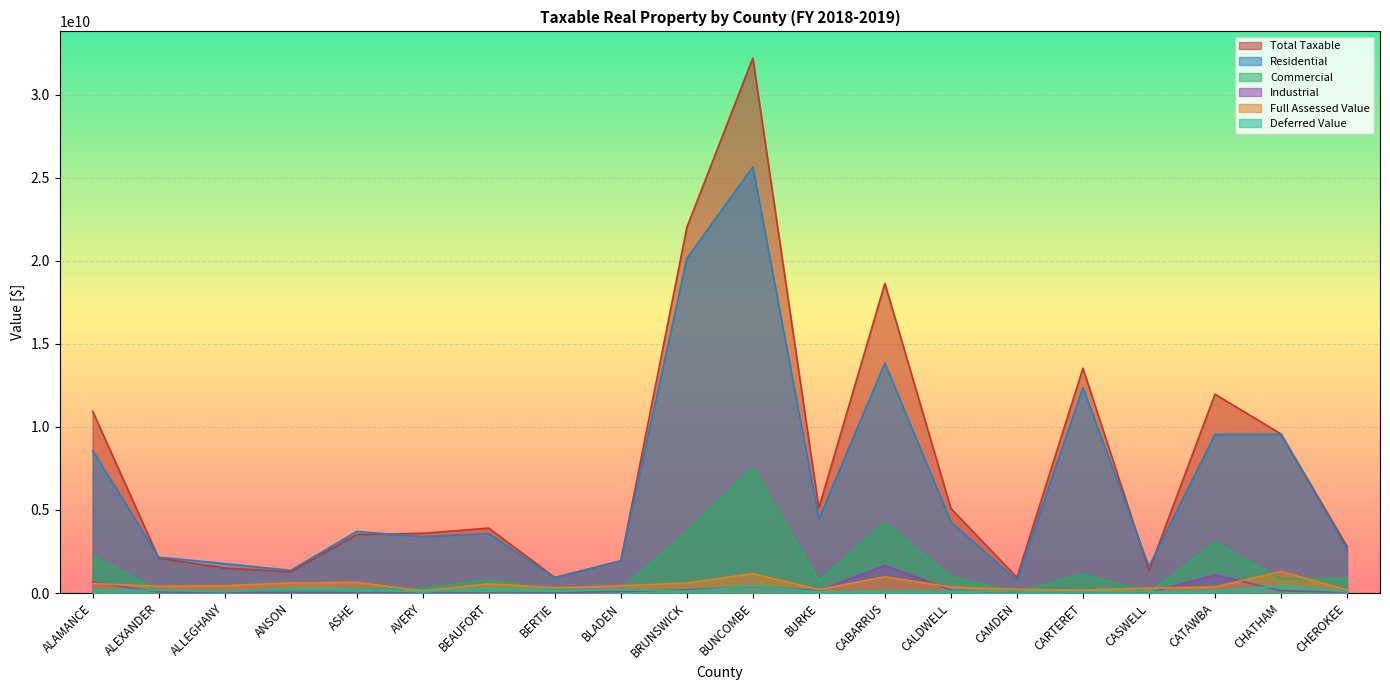

Which has a higher value, BEAUFORT or ALLEGHANY?

BEAUFORT